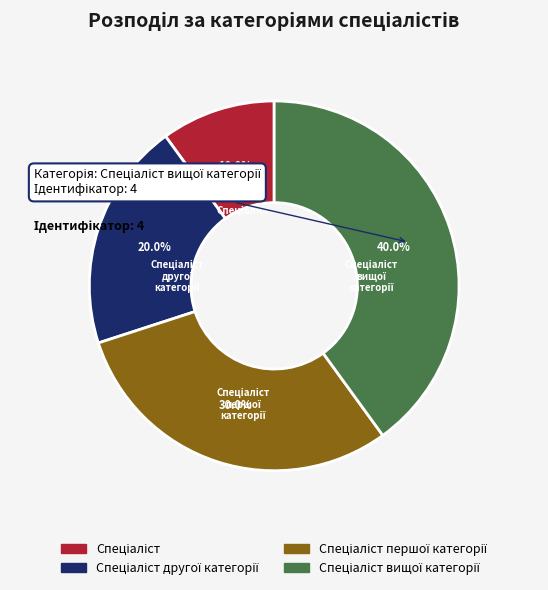

Is there any slice that represents more than half of the pie?

No